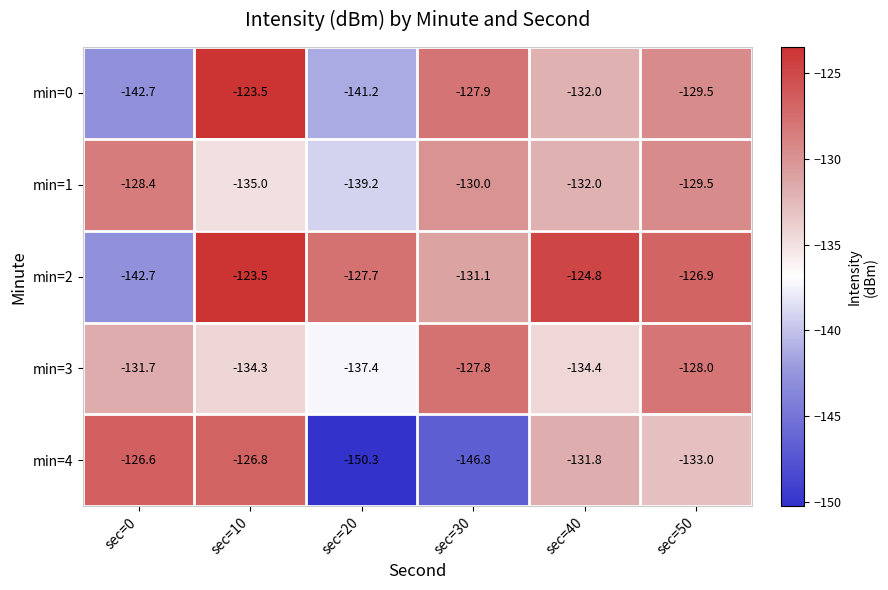

Which series has the largest range (max minus min)?

min=4